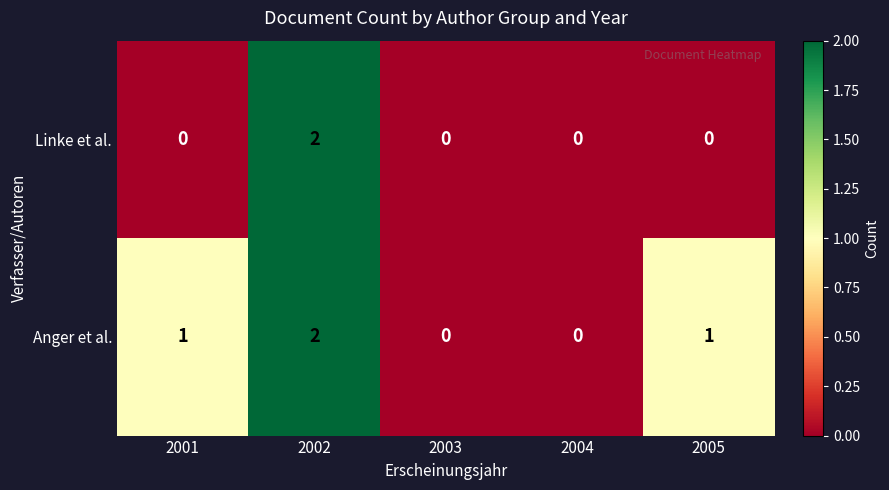

Reading left to right, transcribe all the data shown in this chart.

Linke et al.: 2001=0	2002=2	2003=0	2004=0	2005=0
Anger et al.: 2001=1	2002=2	2003=0	2004=0	2005=1